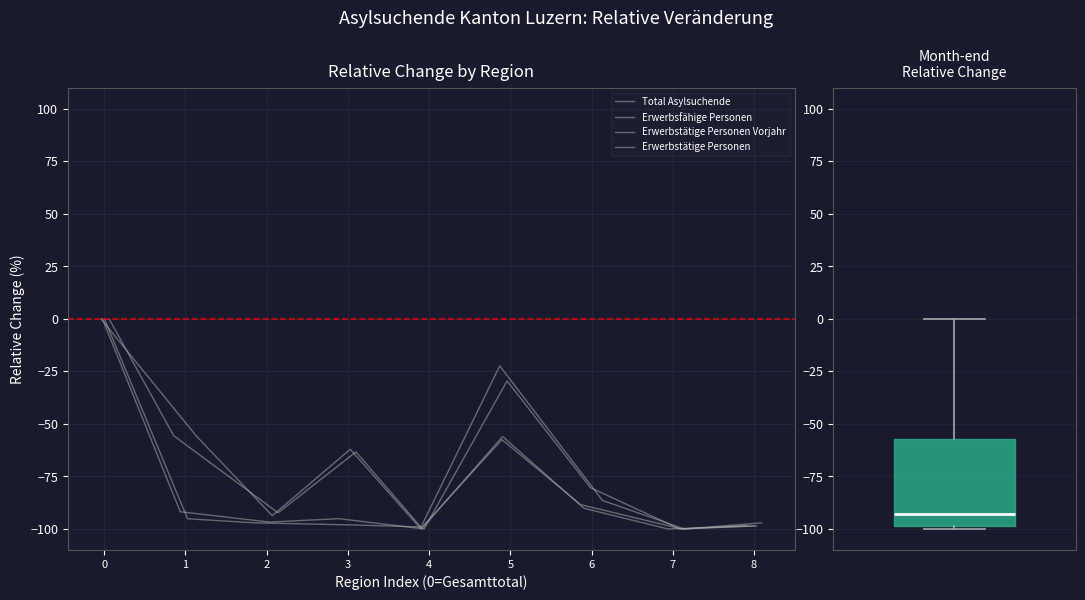

Read the Total Asylsuchende value at 7.

-100.0